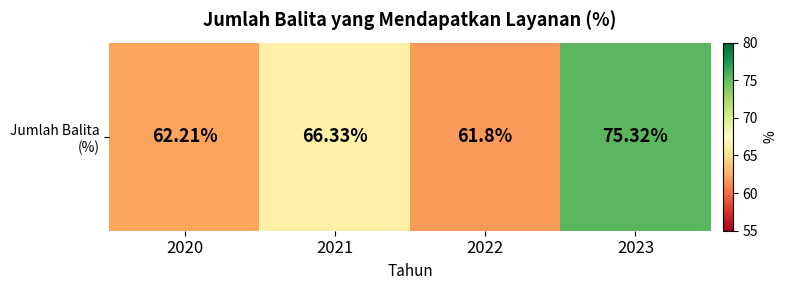

Read the value at 2022.

61.8